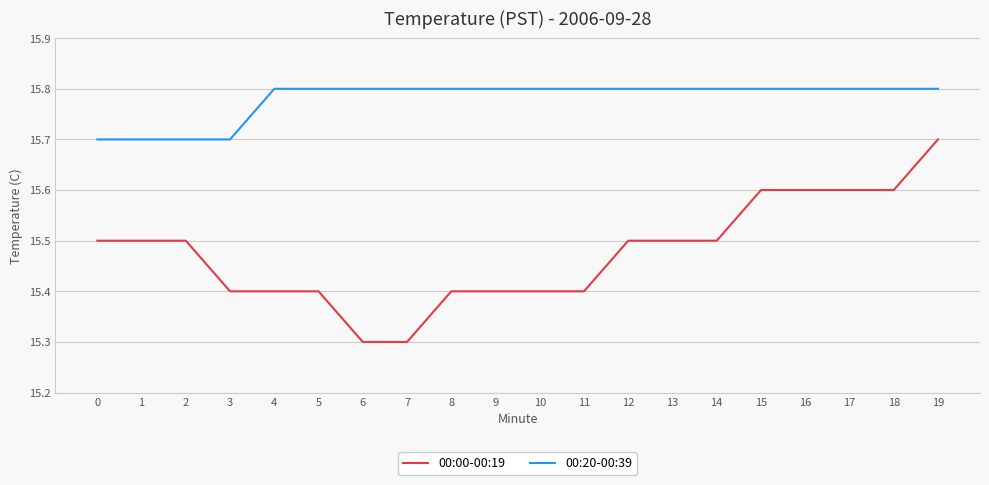

What is the average value of the 00:20-00:39 series?

15.8